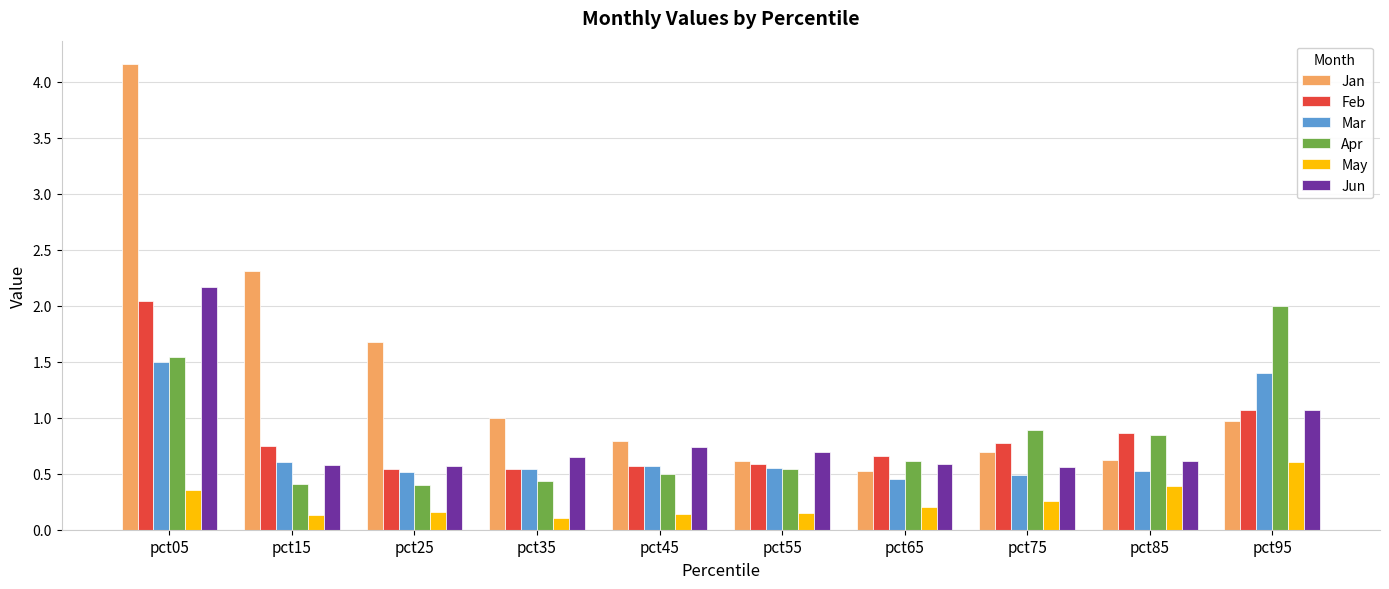

Is it true that Jan equals 0.8 at pct65?

False